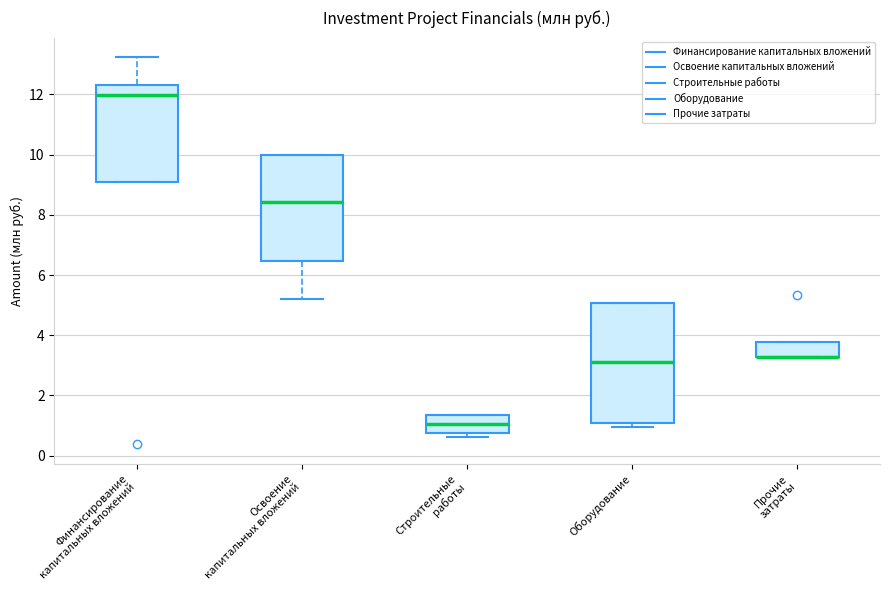

Reading left to right, transcribe this box plot: for each box, give where its median line is, the range the box spans, and where its two whiskers end, as read against the y-axis. The values are not printed on the chart, so give them approximately, as read against the axis.

Финансирование капитальных вложений: median 12.0, box 9.0 to 12.2, whiskers 9.0 to 13.2
Освоение капитальных вложений: median 8.4, box 6.4 to 10.0, whiskers 5.2 to 10.0
Строительные работы: median 1.0, box 0.8 to 1.4, whiskers 0.6 to 1.4
Оборудование: median 3.2, box 1.0 to 5.0, whiskers 1.0 (just below the box's lower edge) to 5.0
Прочие затраты: median 3.2 (drawn on the box's lower edge), box 3.2 to 3.8, whiskers 3.2 to 3.8